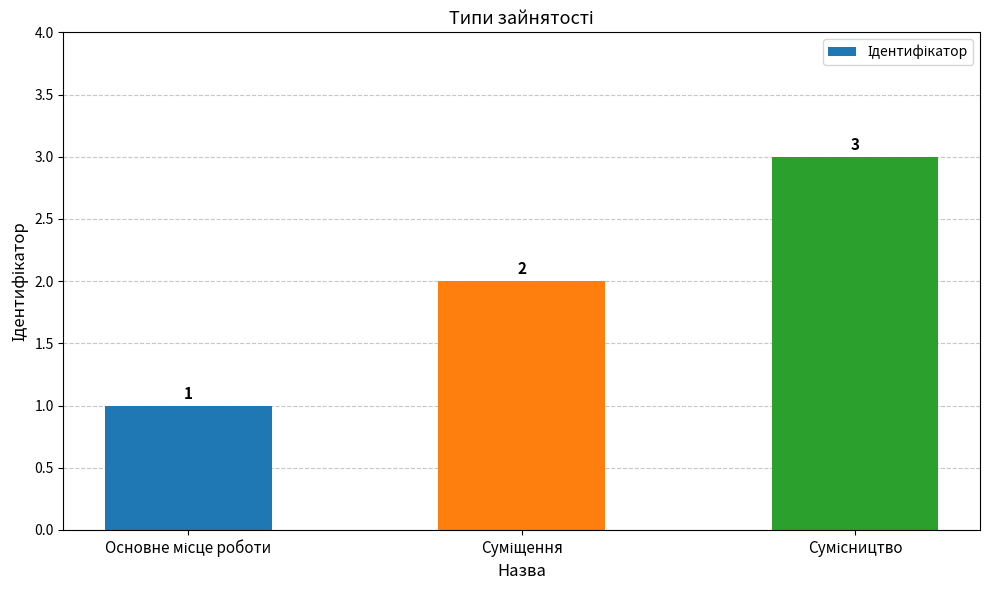

What is the value of the 2nd bar from the left?

2